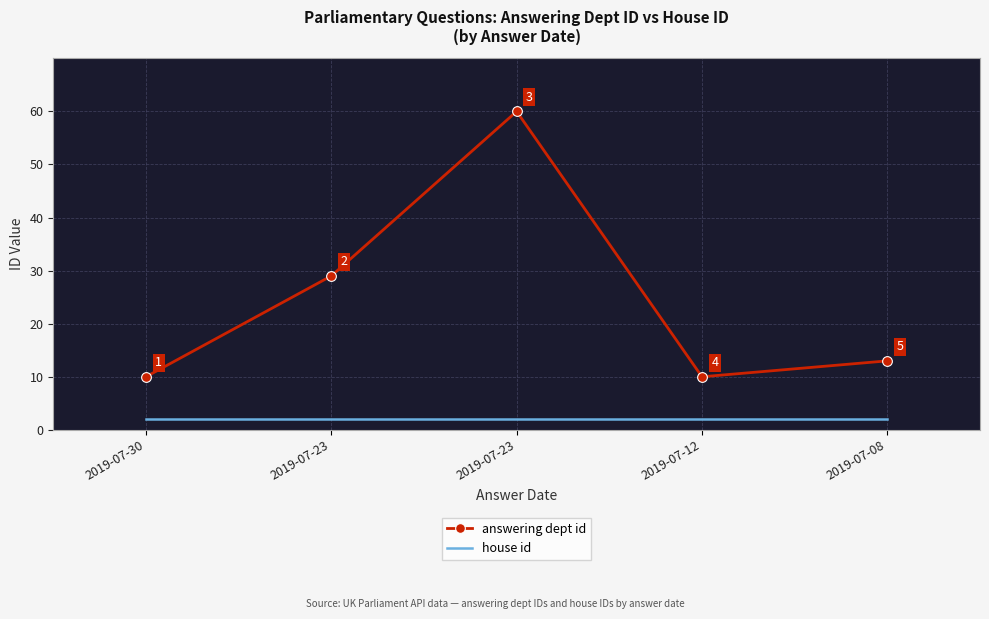

What are all the series names shown in the legend?

answering dept id, house id